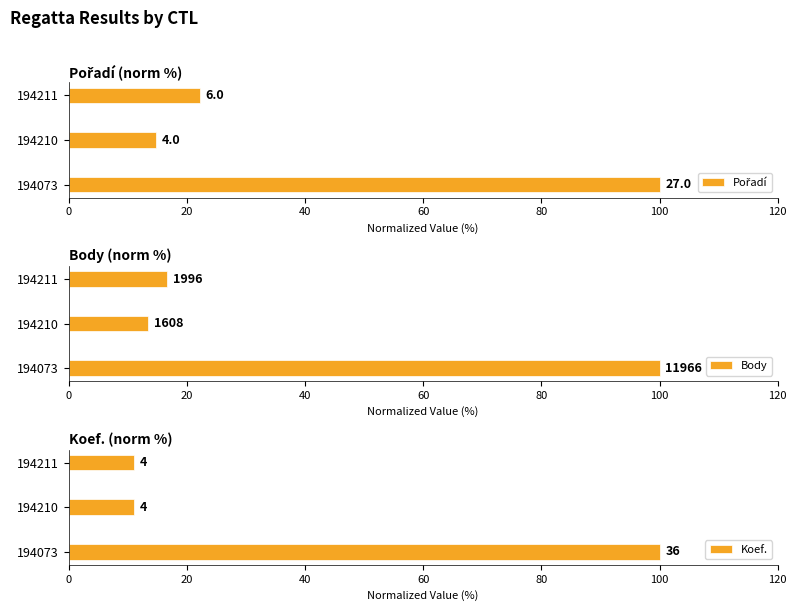

Is it true that Koef. equals 2.4 at 40?

False